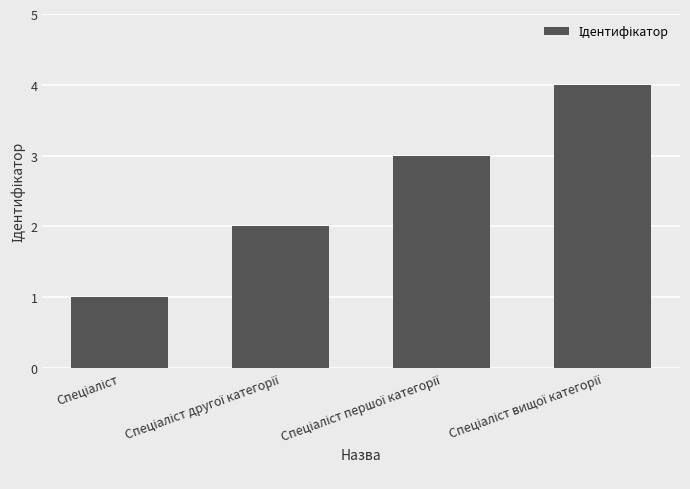

What is the sum of all values?

10